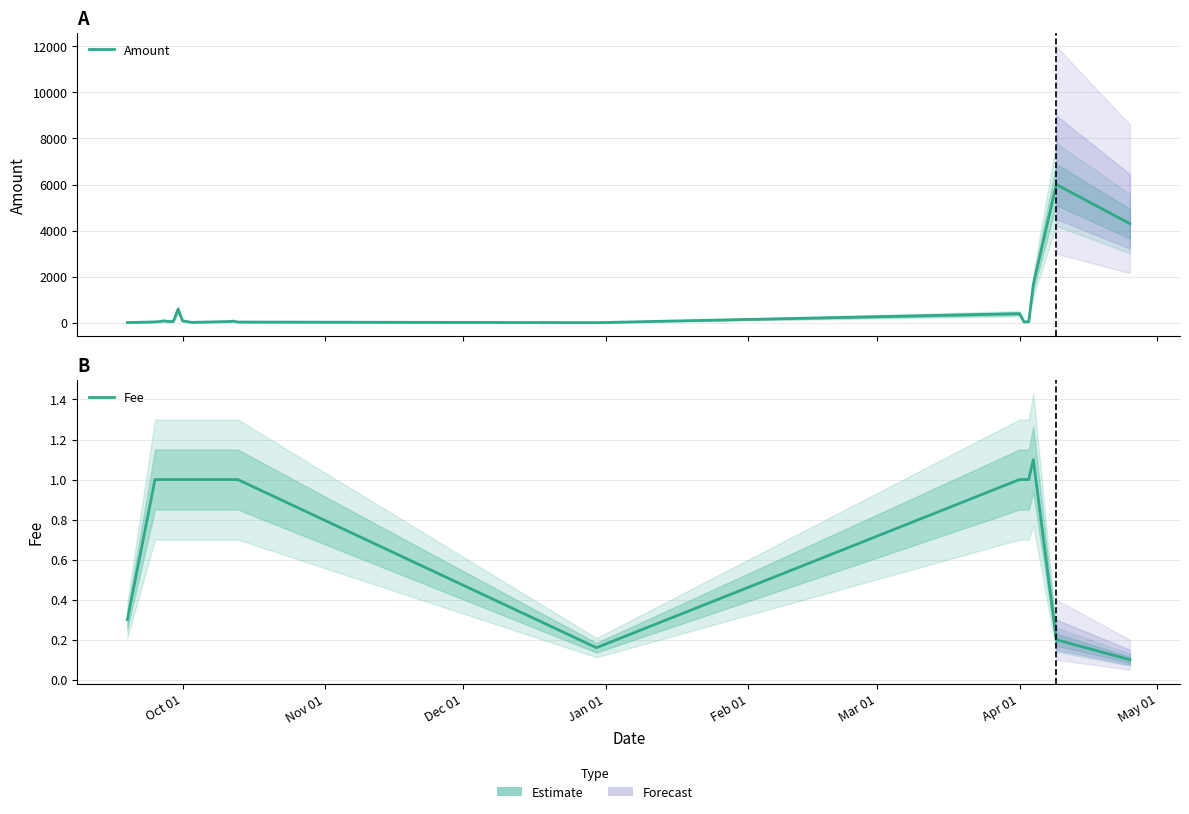

At how many categories does at least one series exceed 3793?

2